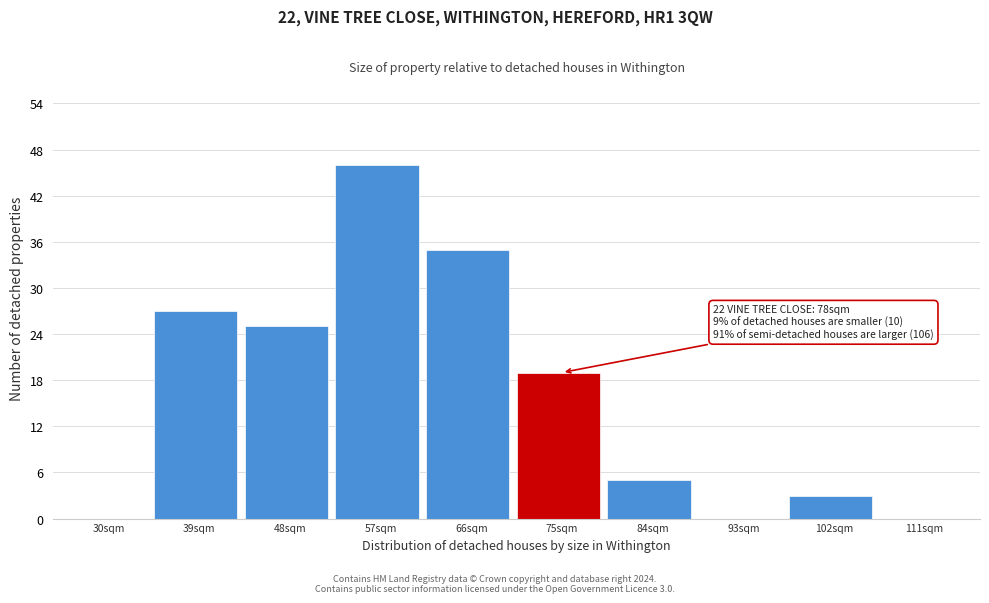

Reading left to right, extract all data points from this chart.

30sqm=0	39sqm=27	48sqm=25	57sqm=46	66sqm=35	75sqm=19	84sqm=5	93sqm=0	102sqm=3	111sqm=0